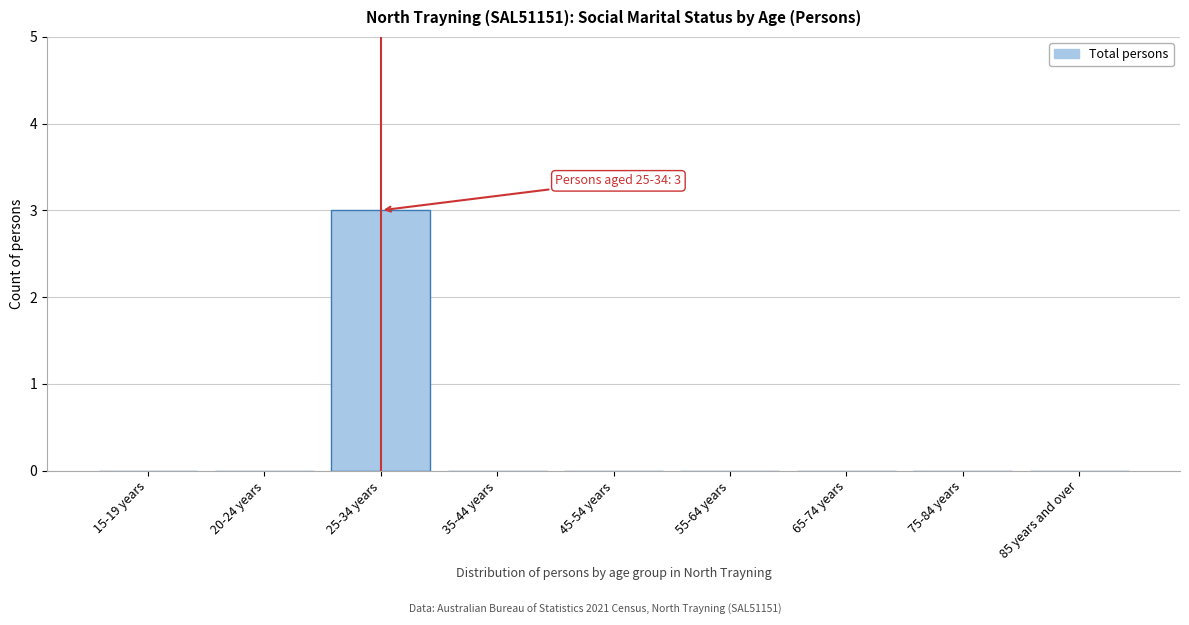

Reading left to right, what are all the values shown in this chart?

15-19 years=0	20-24 years=0	25-34 years=3	35-44 years=0	45-54 years=0	55-64 years=0	65-74 years=0	75-84 years=0	85 years and over=0